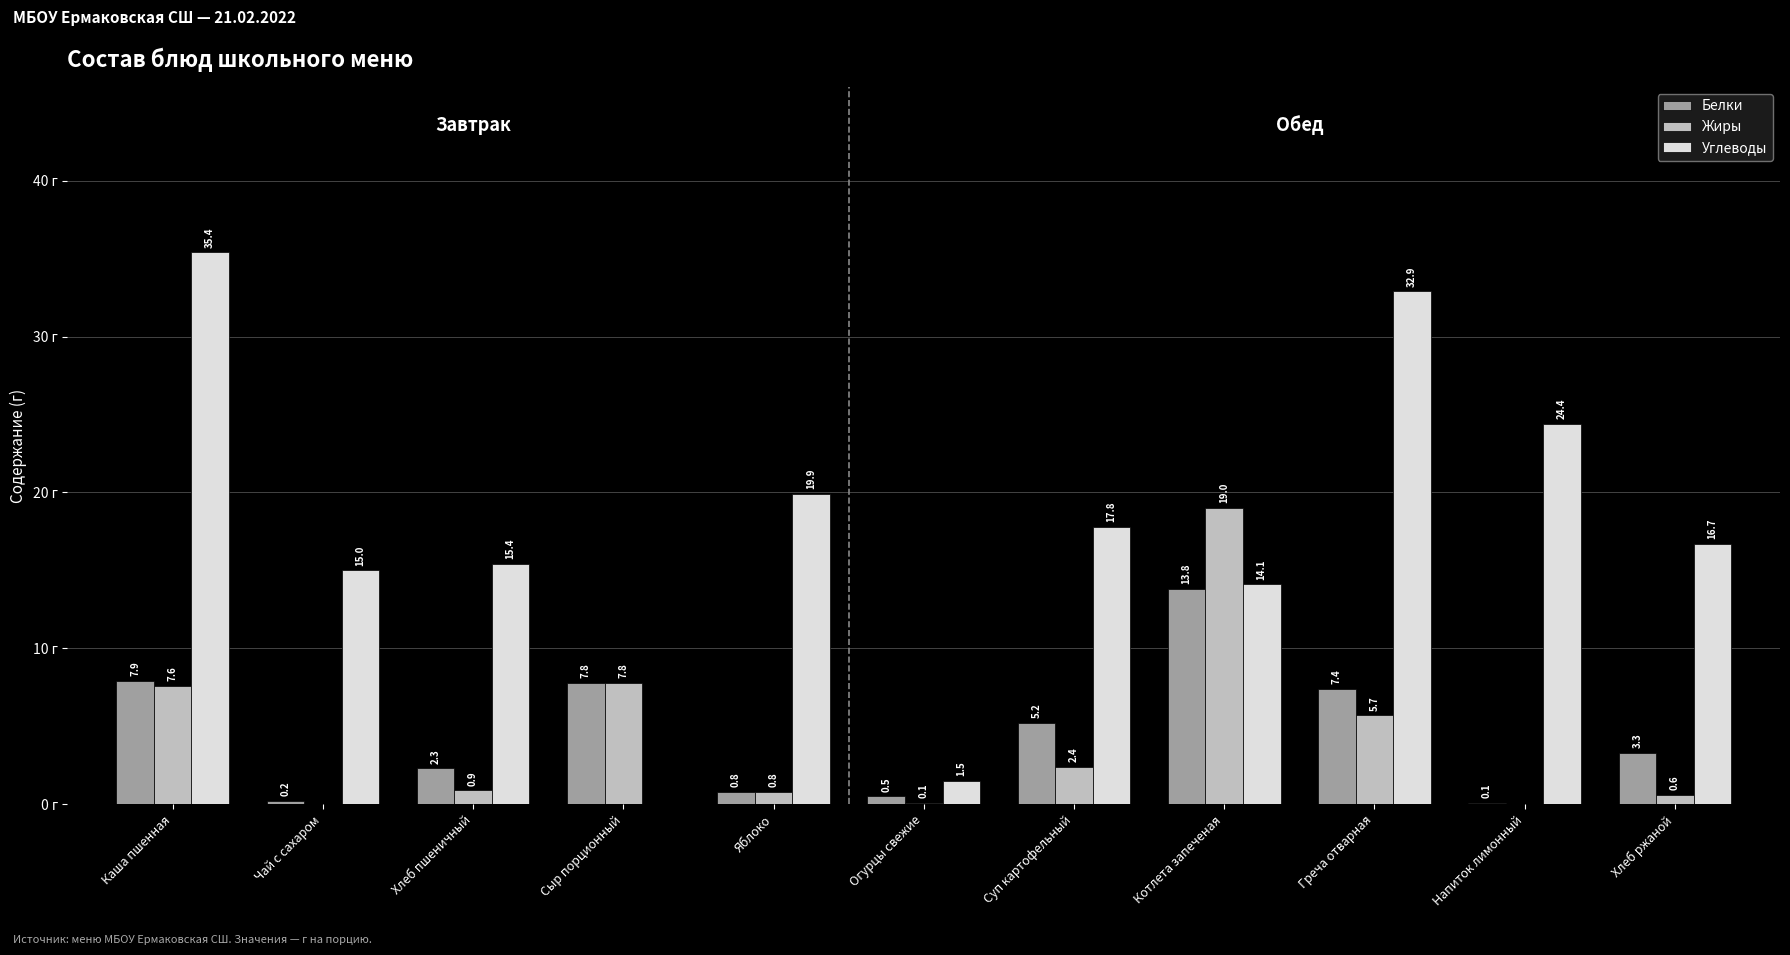

At which label does Белки reach its peak?

Котлета запеченая